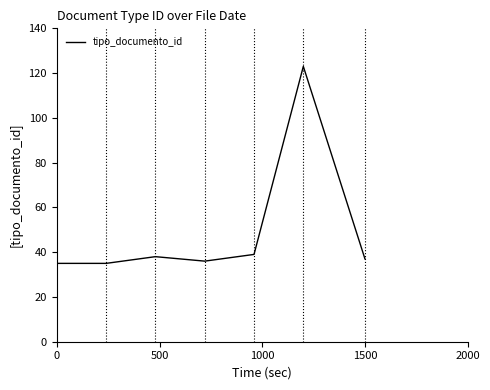

What is the maximum value shown in the chart?

123